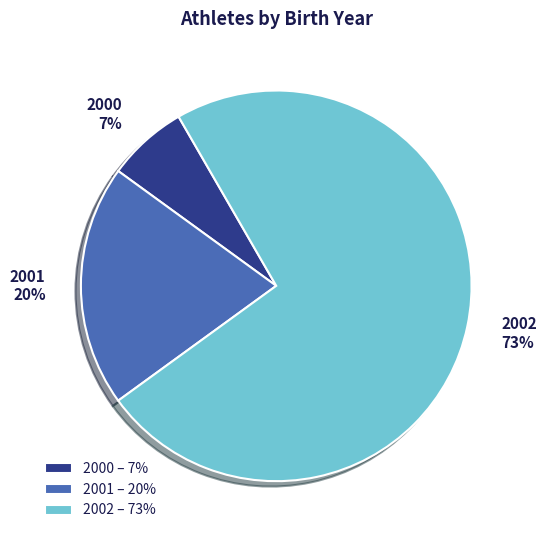

Which category accounts for the majority?

2002 – 73%